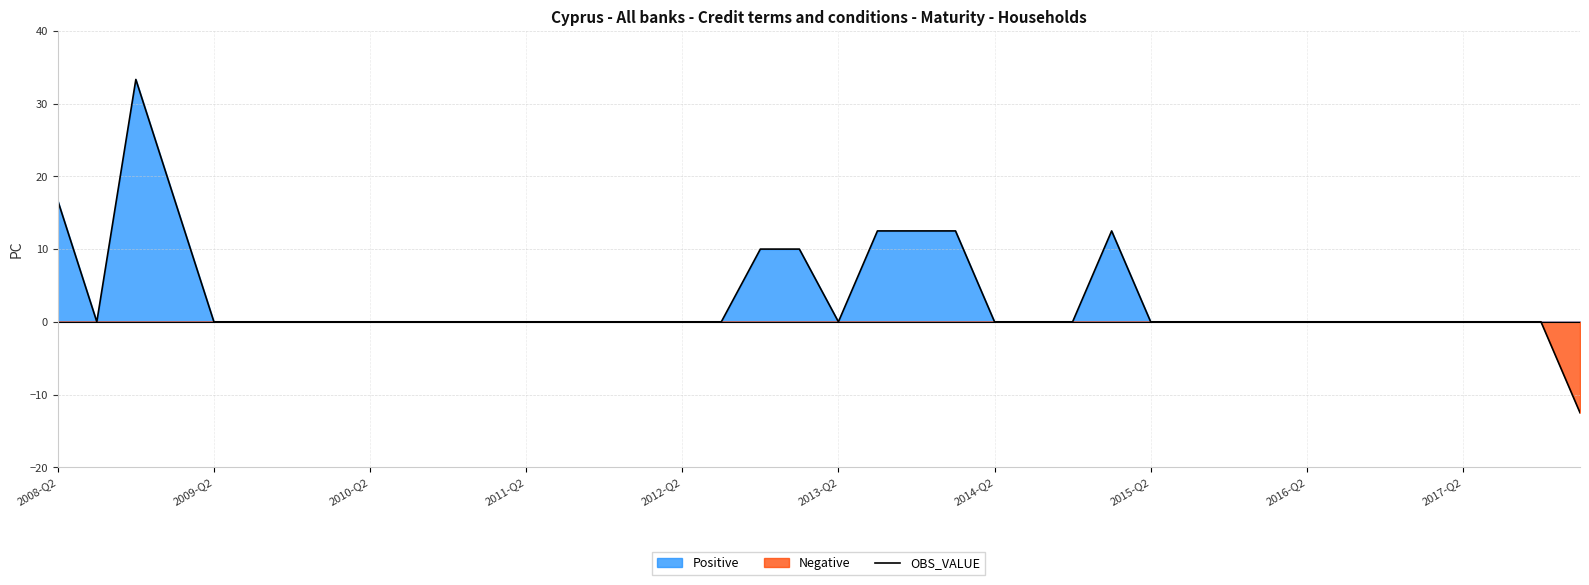

Which has a higher value, 37 or 34?

37